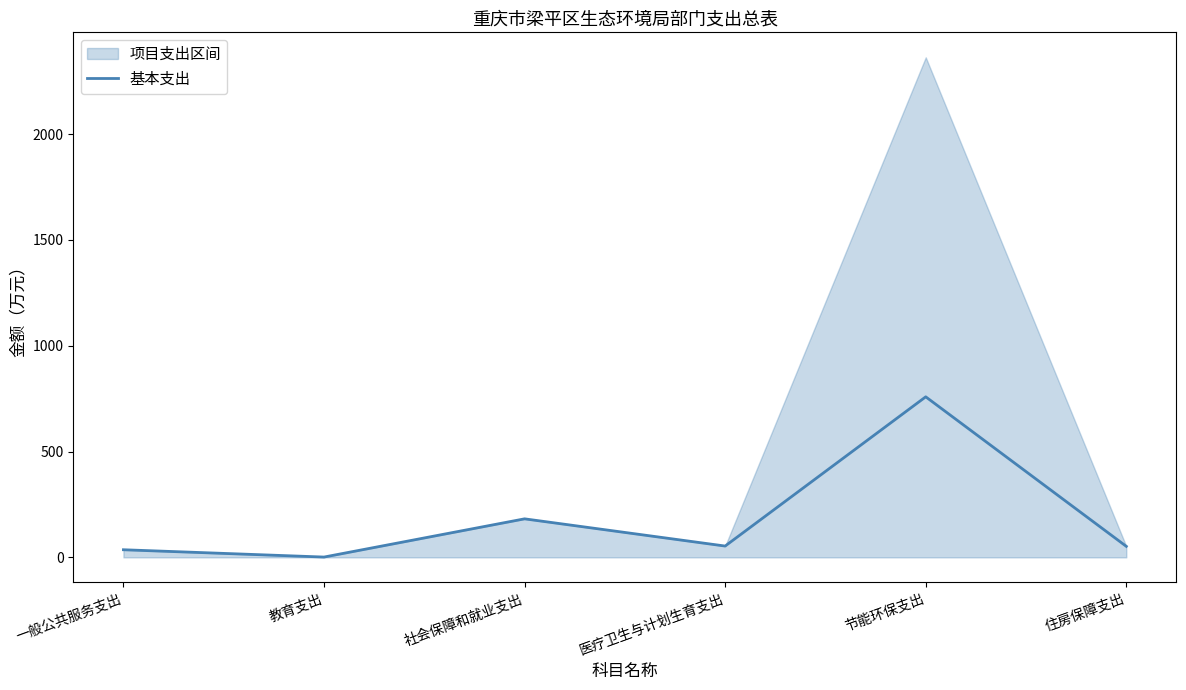

List the labels in order of value, largest first.

节能环保支出, 社会保障和就业支出, 医疗卫生与计划生育支出, 住房保障支出, 一般公共服务支出, 教育支出